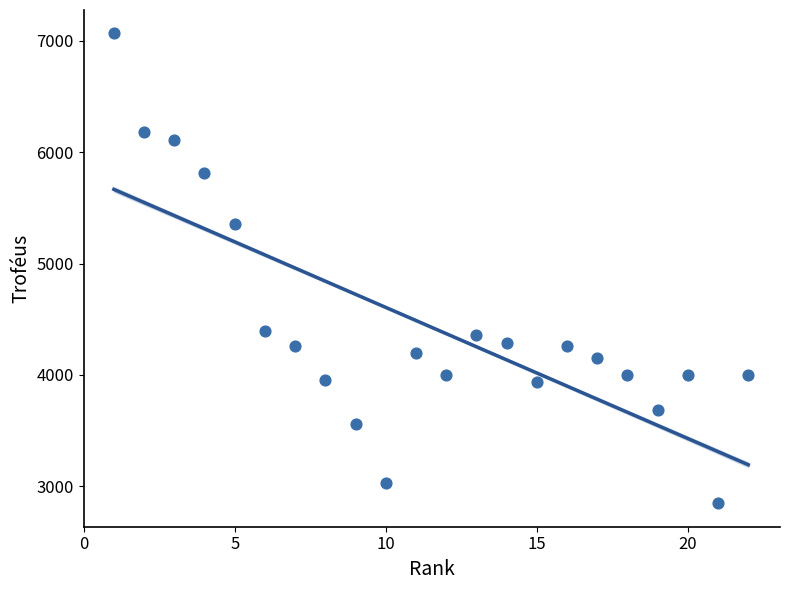

What Y value in the scatter plot is closest to 4956?

5358